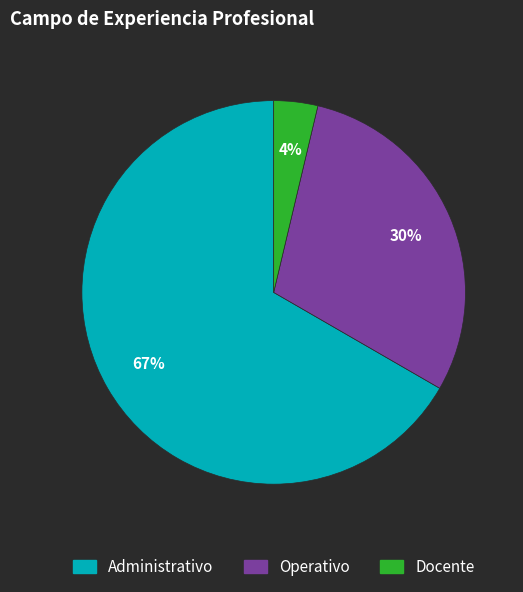

To the nearest percent, what percentage of the pie is Docente?

4%